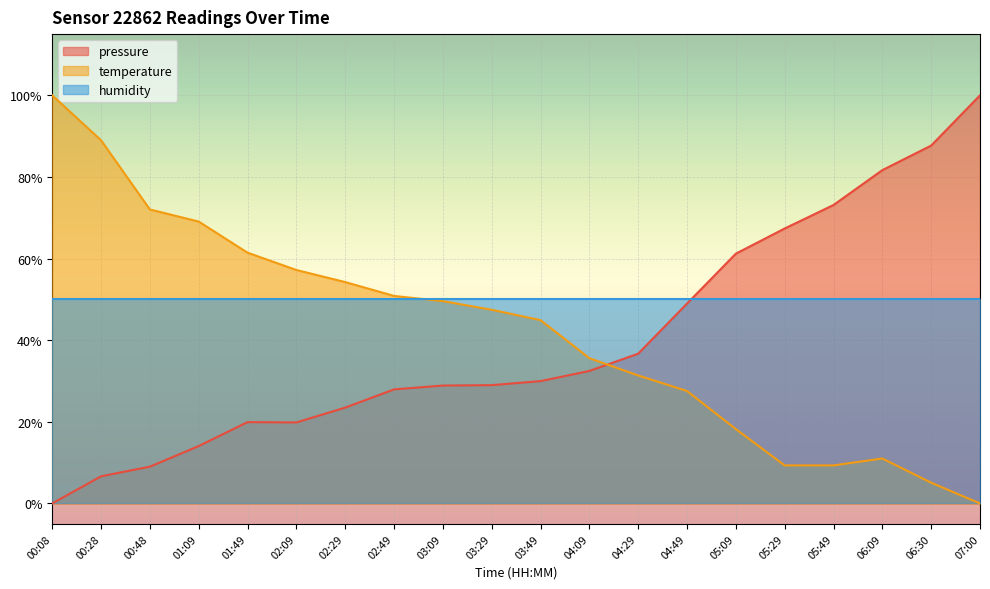

At which category does the chart reach its minimum across all series?

00:08